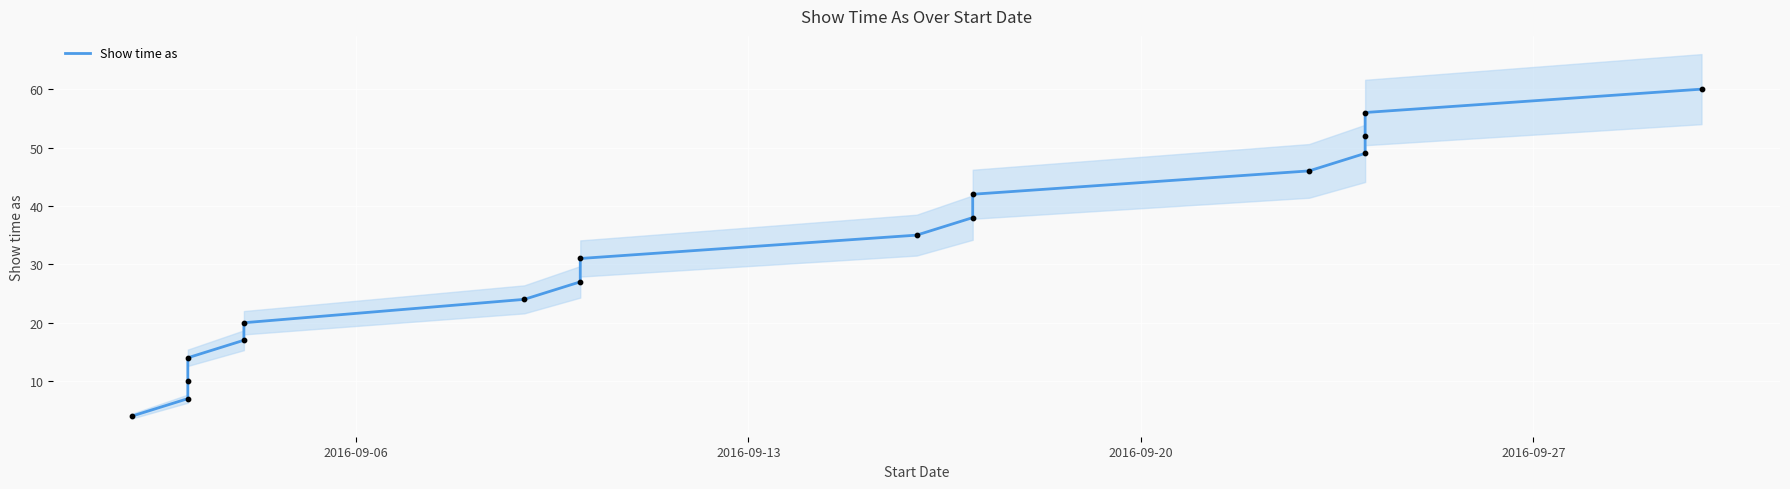

Approximately how many times larger is the value at 2016-09-13 compared to 2016-09-27?

0.5